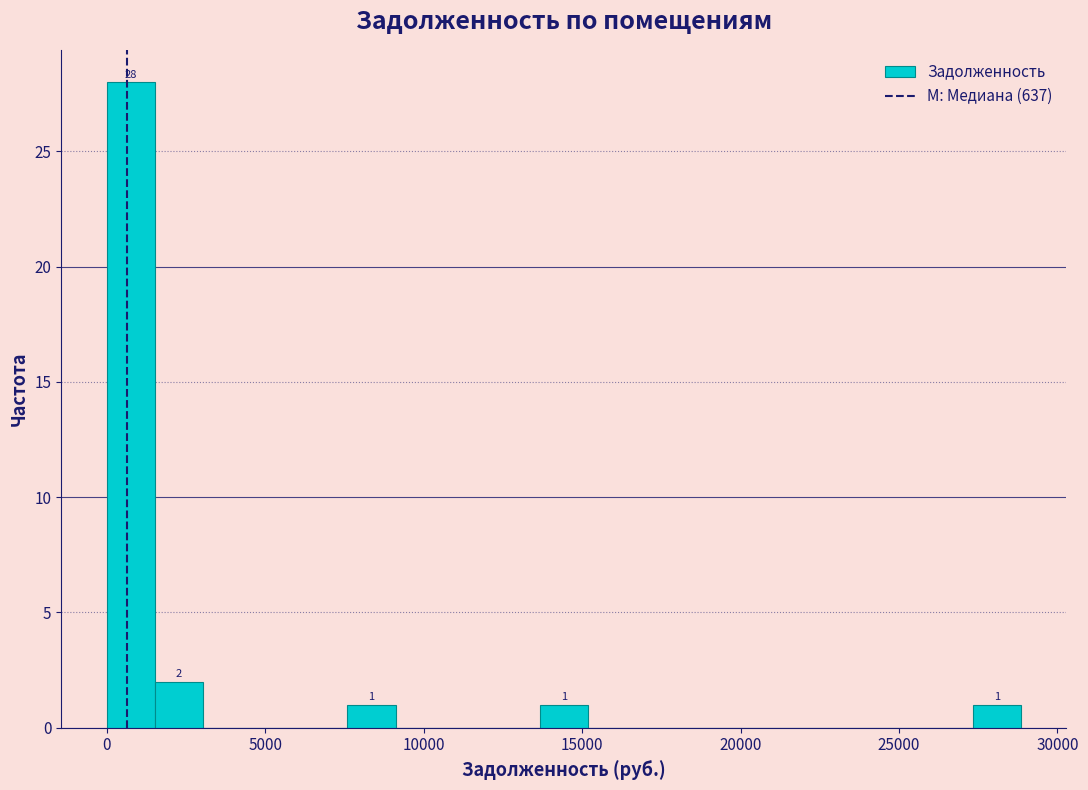

Around what value on the x-axis is the tallest bar? Give the approximate position of its centre, as read against the axis.

1000